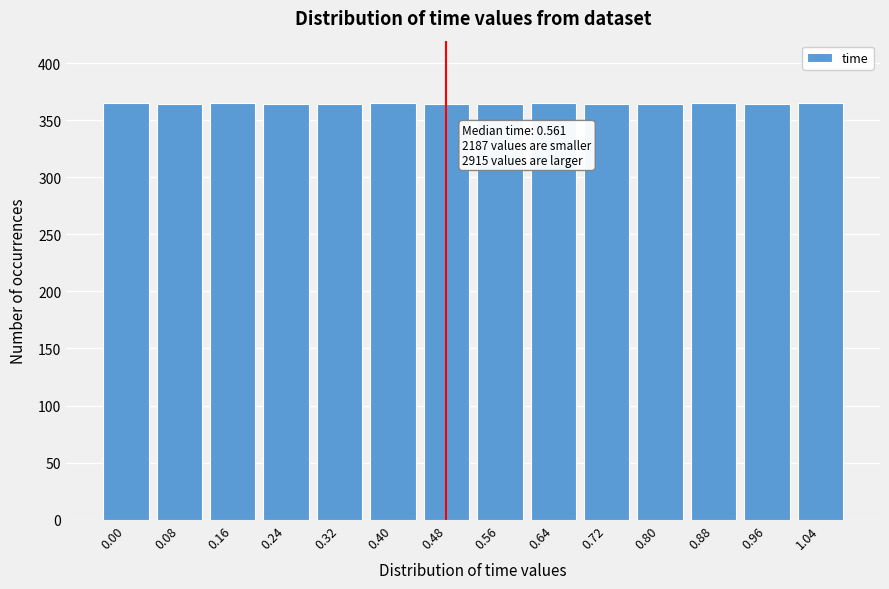

What is the smallest value displayed?

364